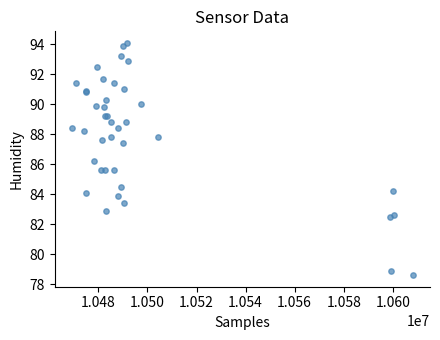

What Y value in the scatter plot is closest to 86?

86.2